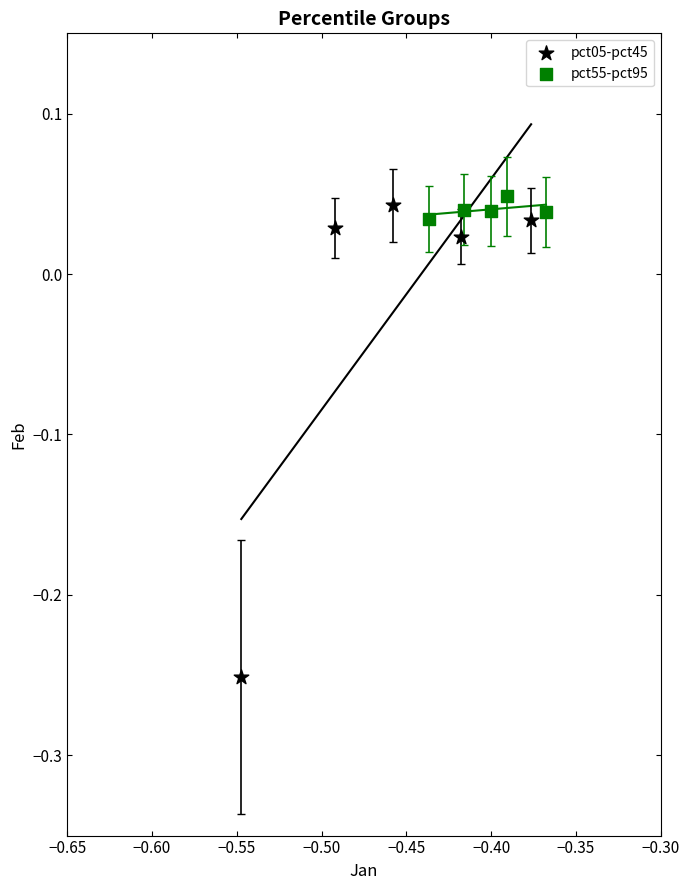

Which series reaches the maximum Y coordinate?

pct55-pct95